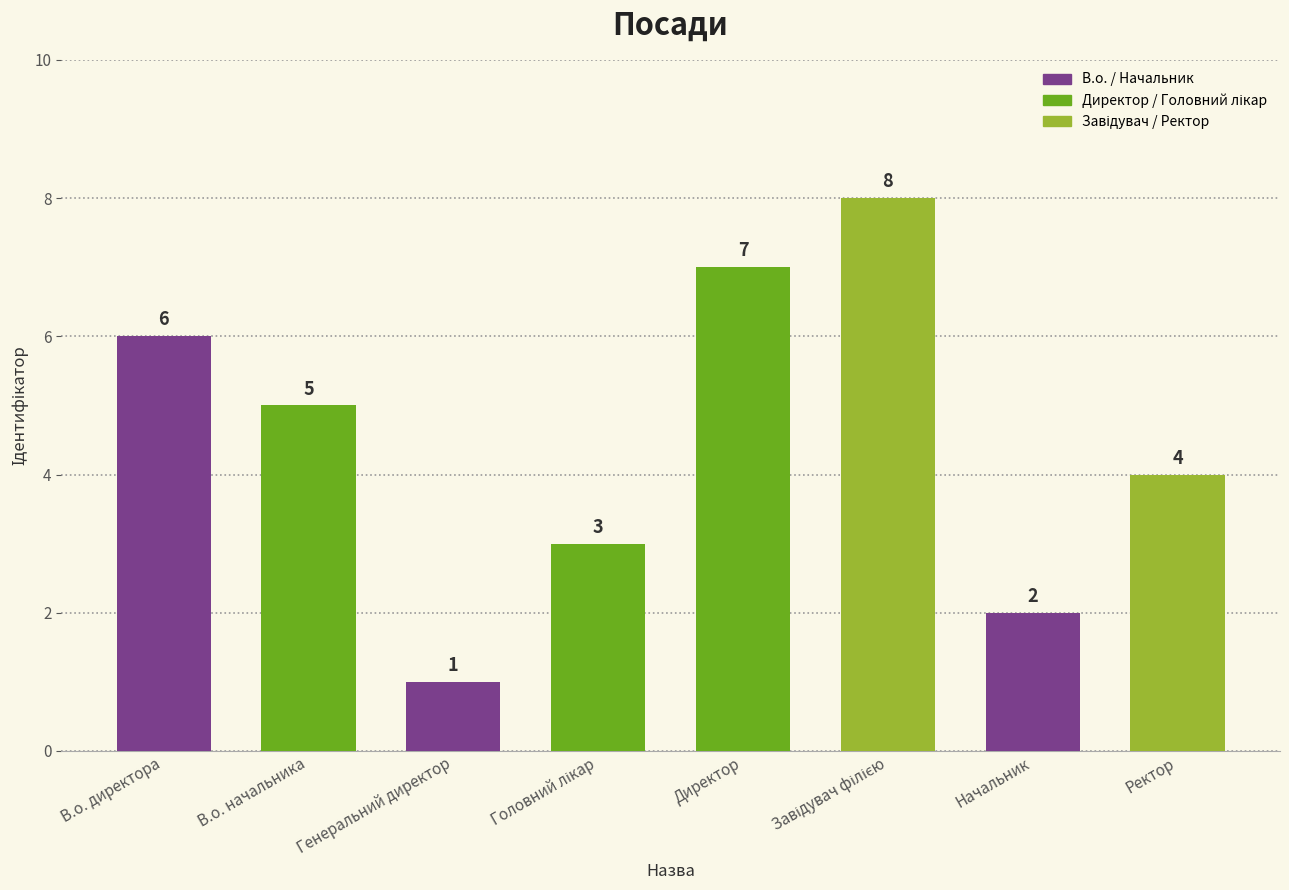

What position from the left is Генеральний директор?

3